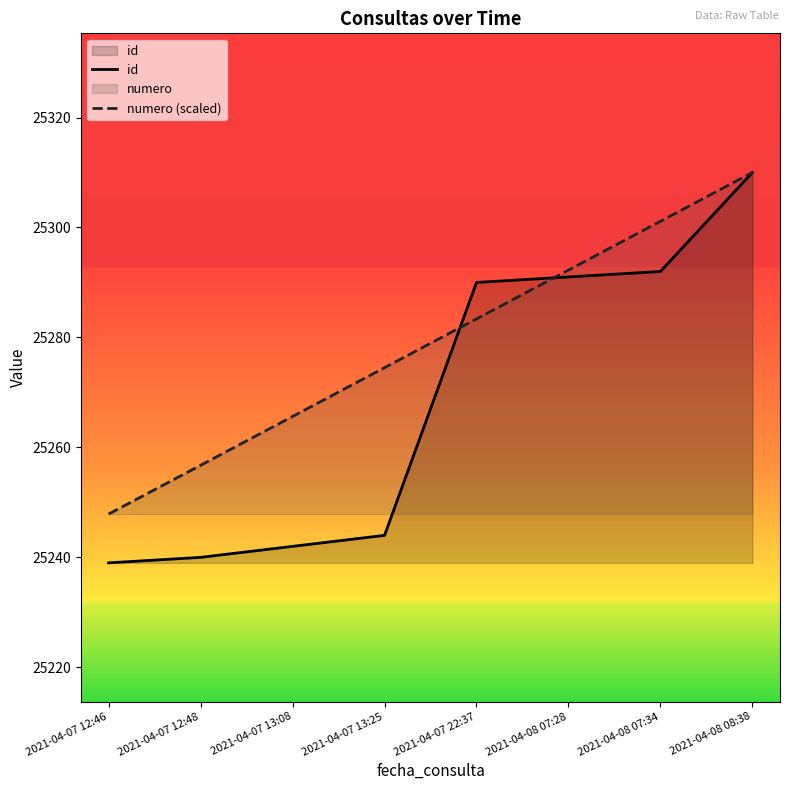

At which label is id closest to 25274?

2021-04-07 22:37